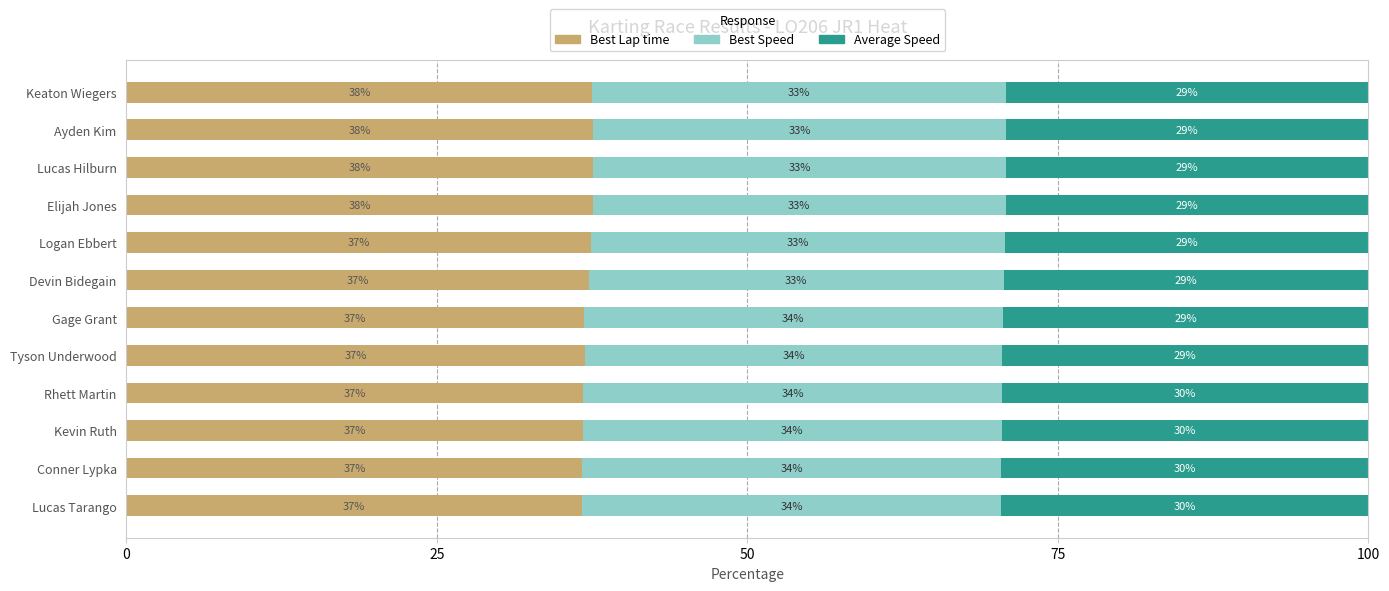

What is the sum of all Best Lap time values?

445.5